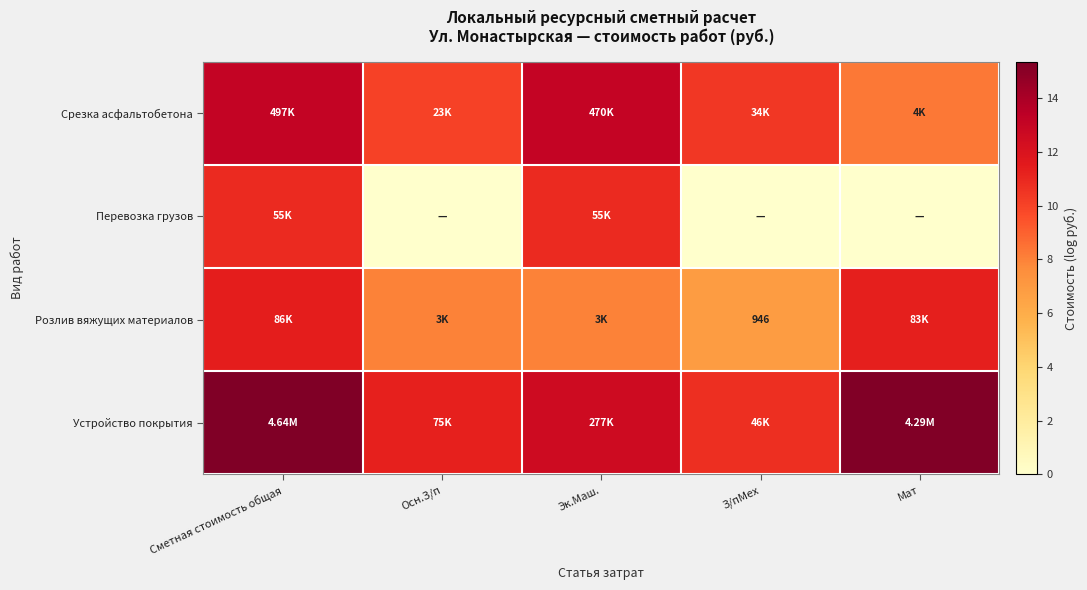

Which category has the lowest value in the Устройство покрытия series?

З/пМех